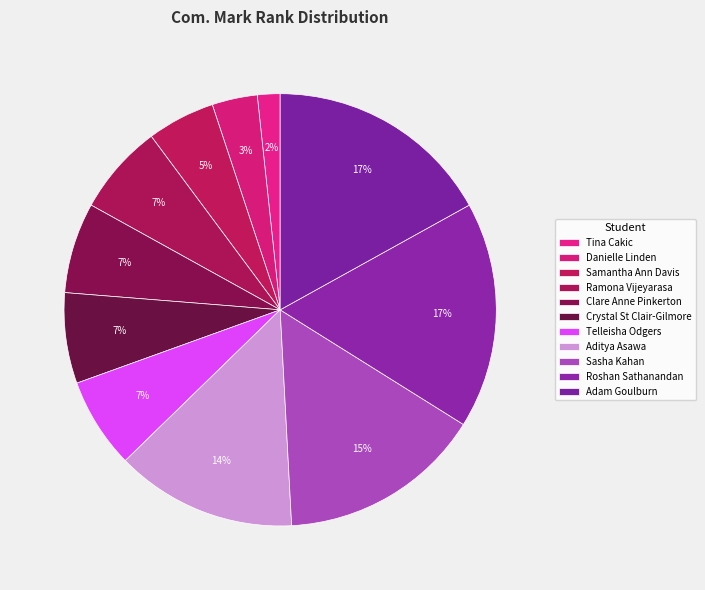

What is the smallest slice in the pie chart?

Tina Cakic